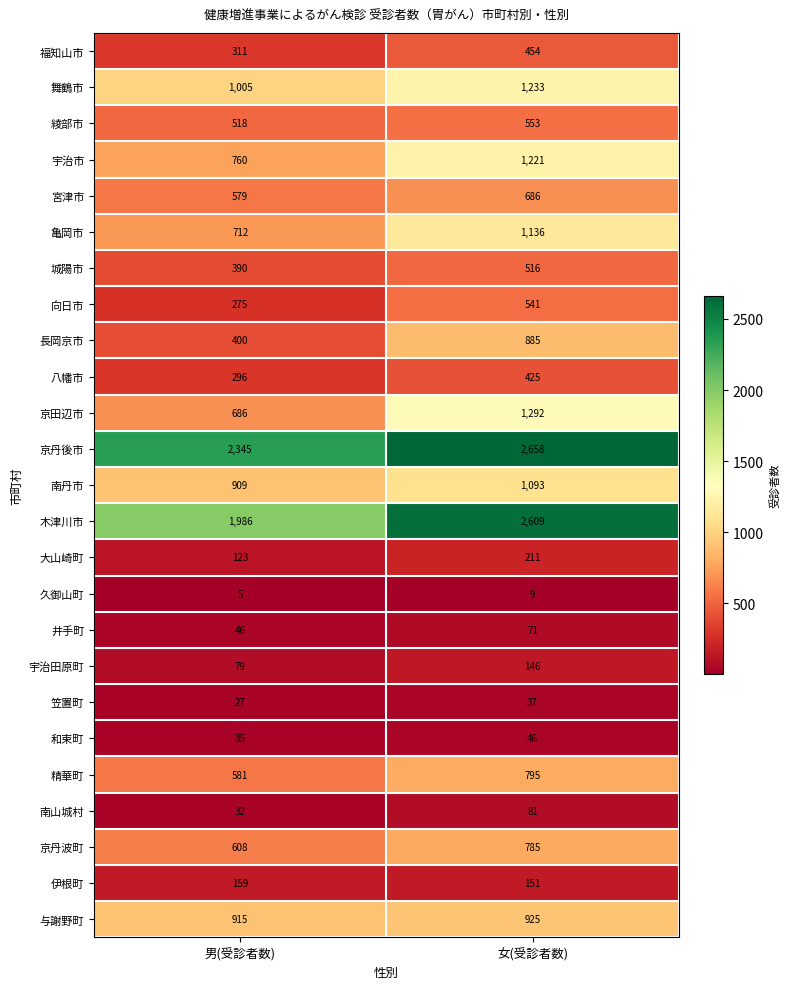

The value of 井手町 at 男(受診者数) is 68. True or false?

False